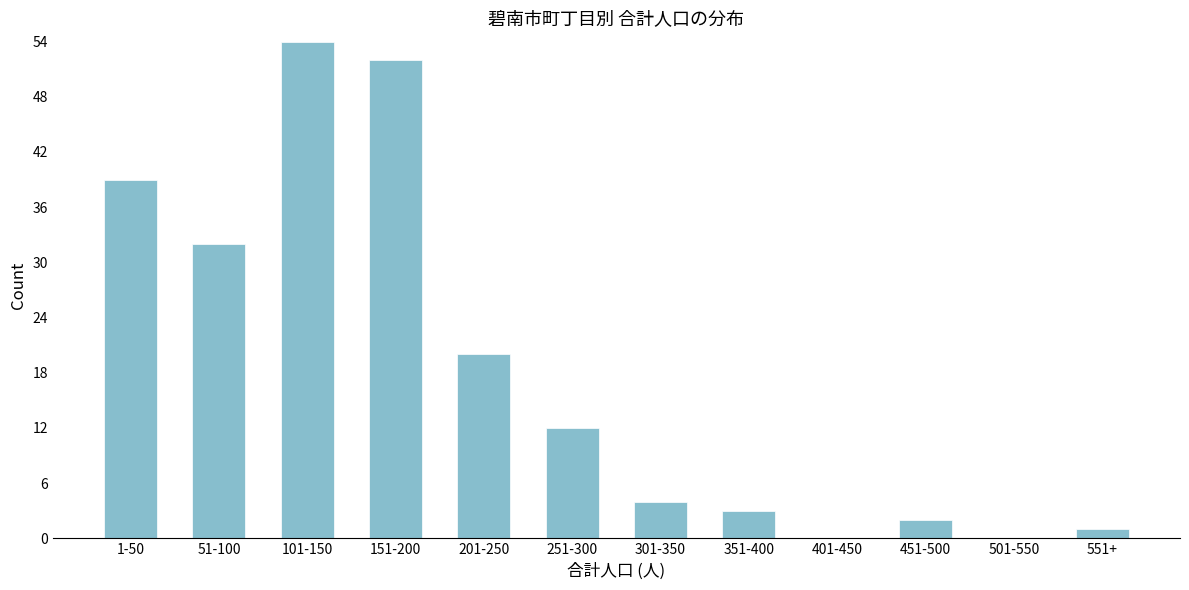

Reading left to right, extract all data points from this chart.

1-50=39	51-100=32	101-150=54	151-200=52	201-250=20	251-300=12	301-350=4	351-400=3	401-450=0	451-500=2	501-550=0	551+=1